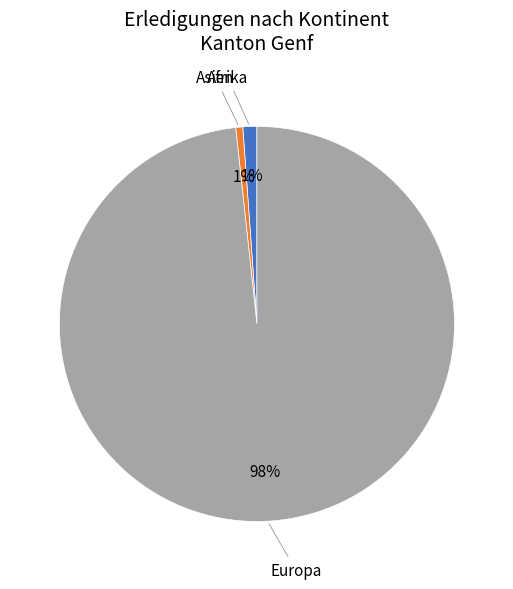

To the nearest percent, what is the average slice percentage?

33%